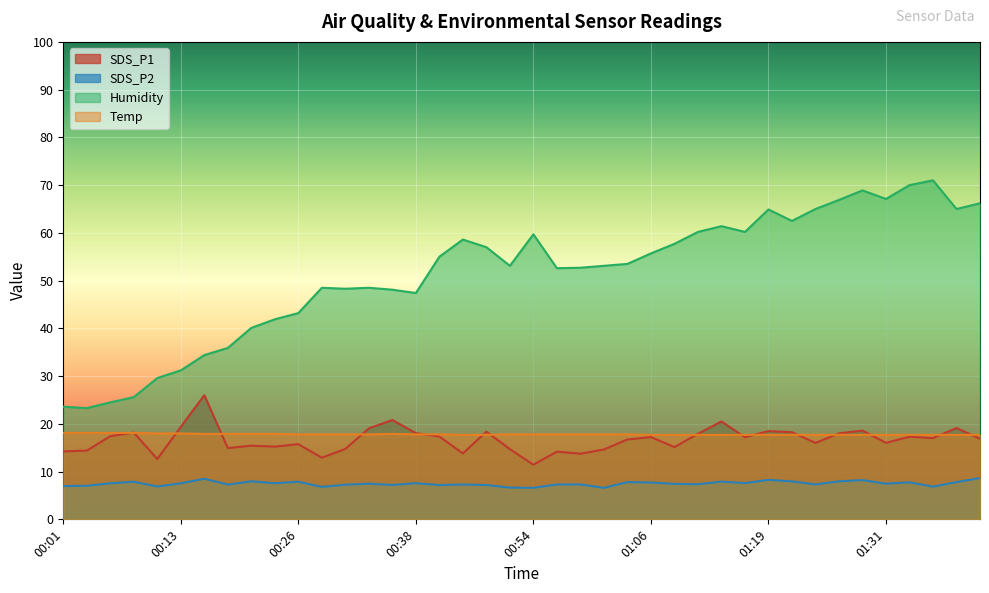

What is the total value across all series at 01:39?

109.6